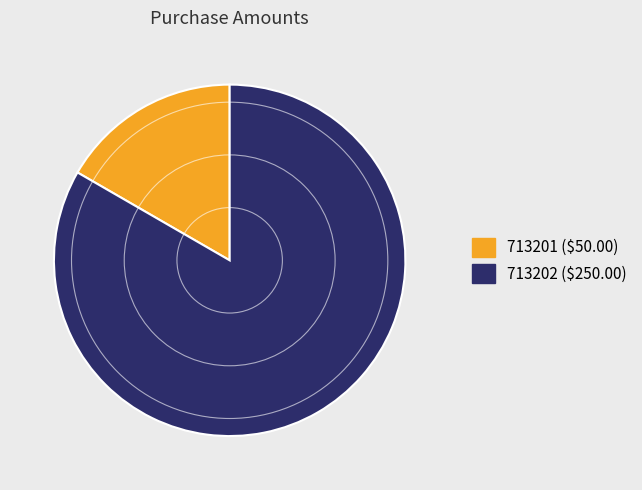

Which slice represents more than half of the pie?

713202